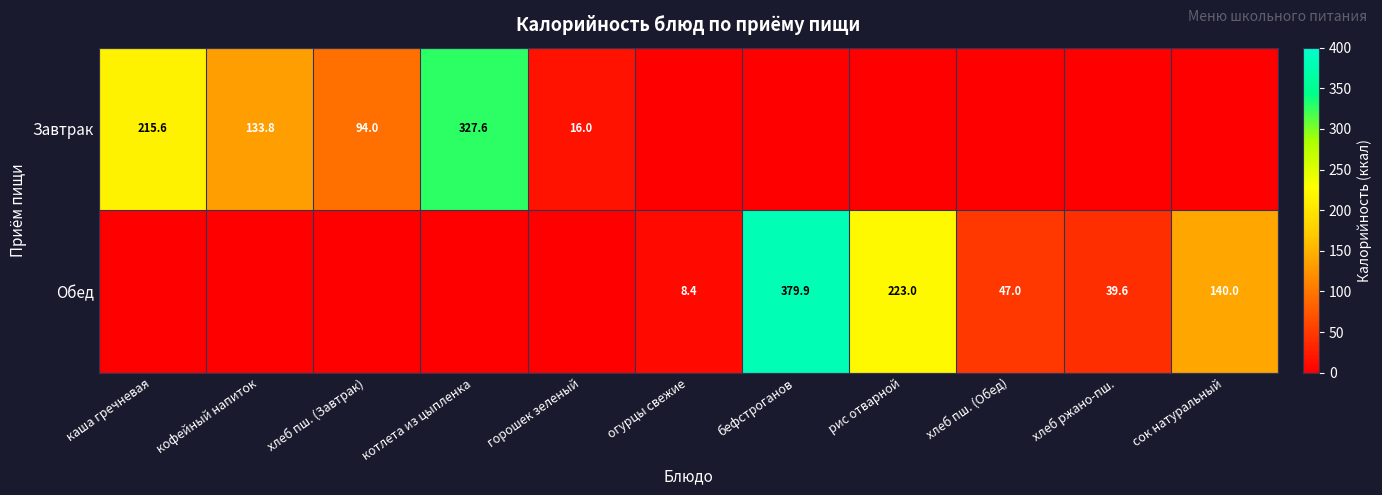

True or false: Обед has a value of 39.6 at хлеб ржано-пш..

True